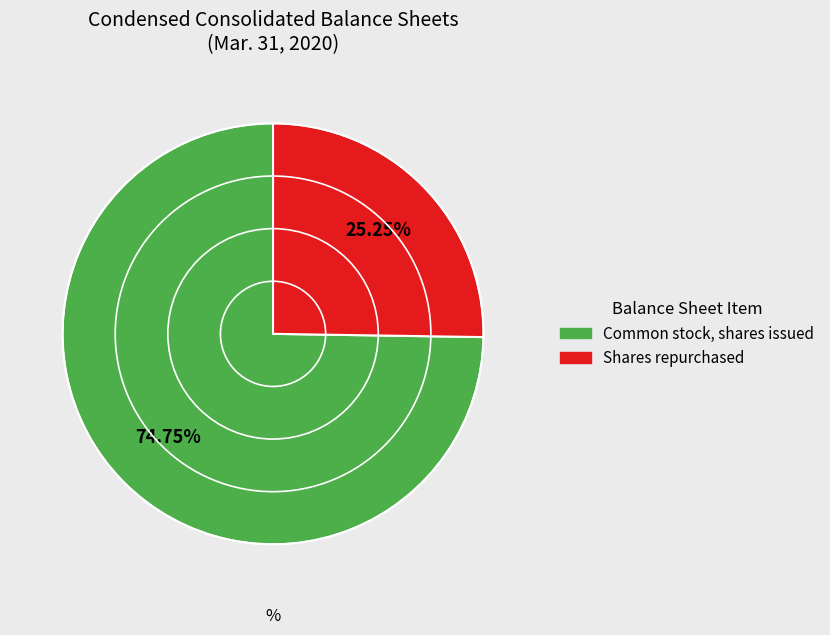

Is there any slice that represents more than half of the pie?

Yes